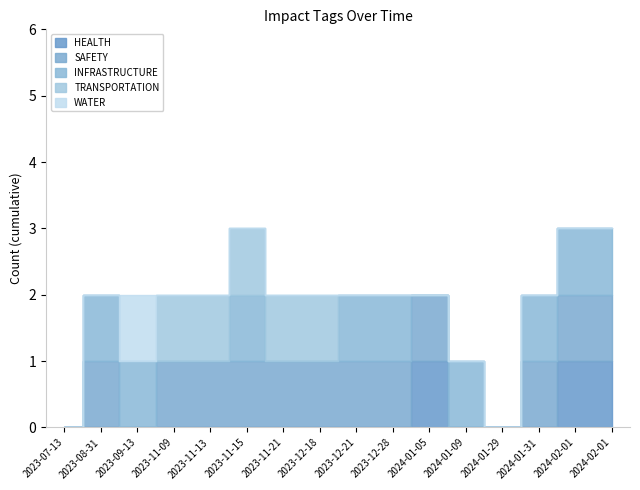

True or false: INFRASTRUCTURE has a value of 1 at 2024-01-09.

True